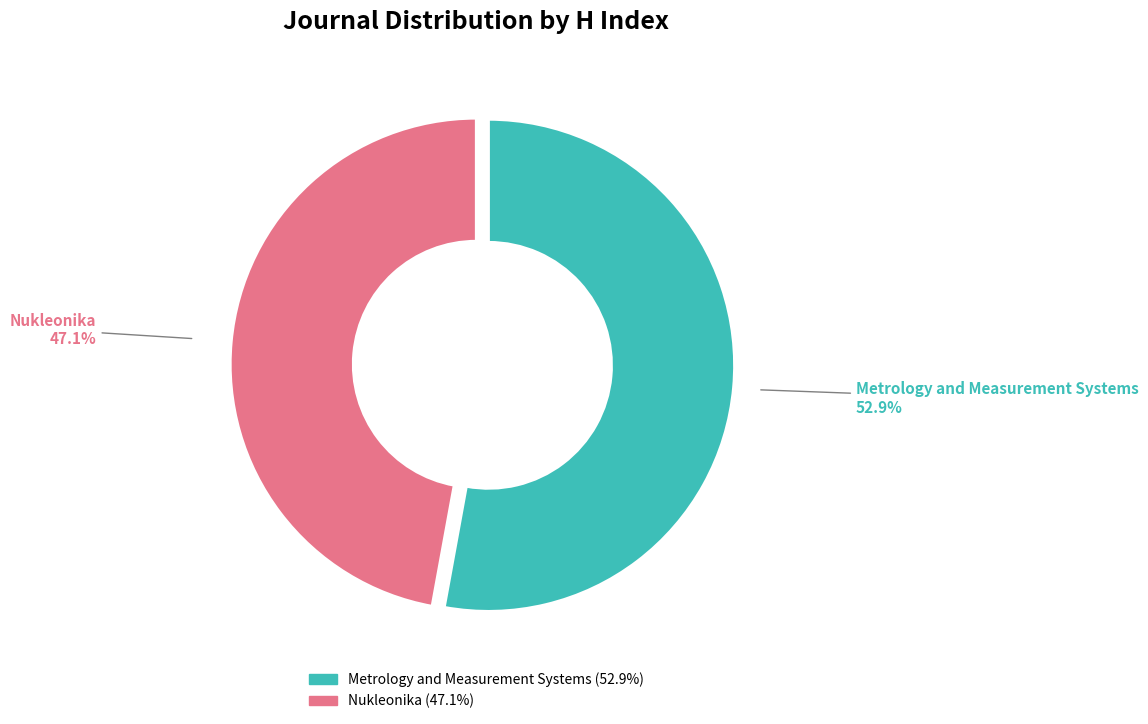

How many segments does this pie chart have?

2